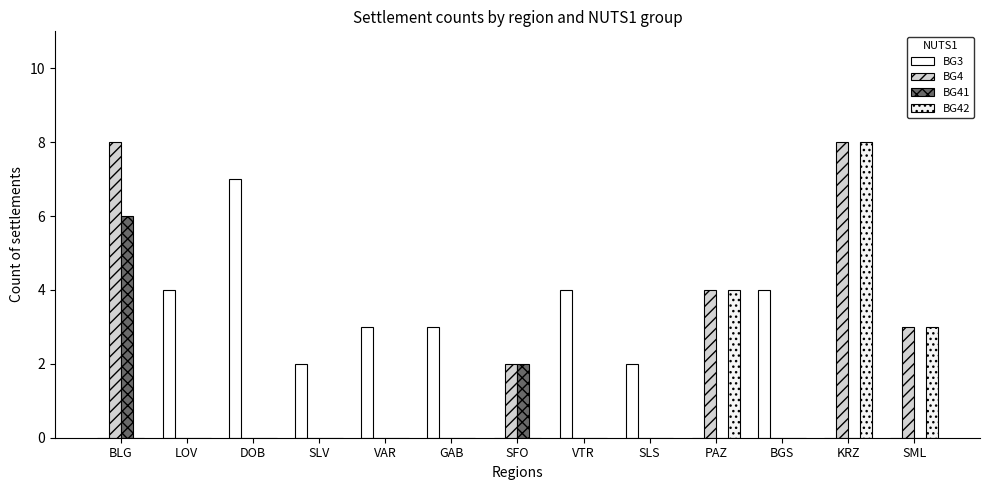

Count the number of categories in the chart.

13